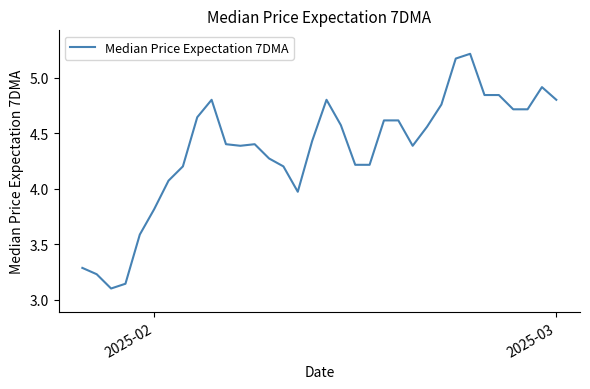

True or false: the data has more than 0 interior local peaks.

True